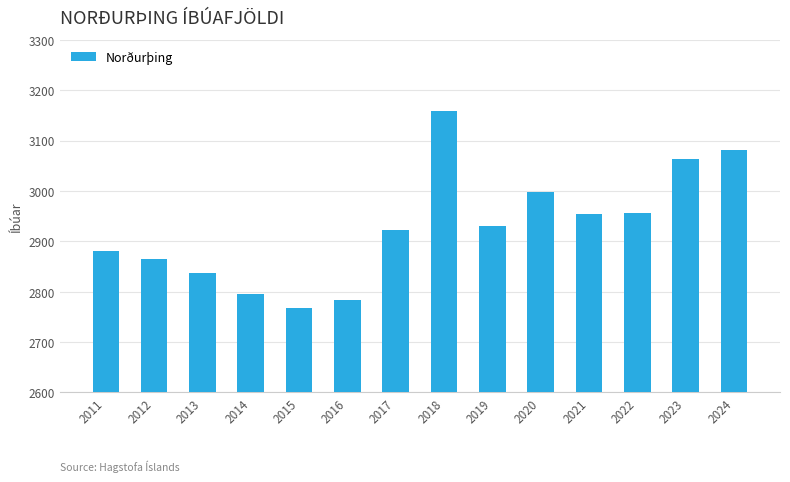

True or false: the data shows 1553 at 2014.

False